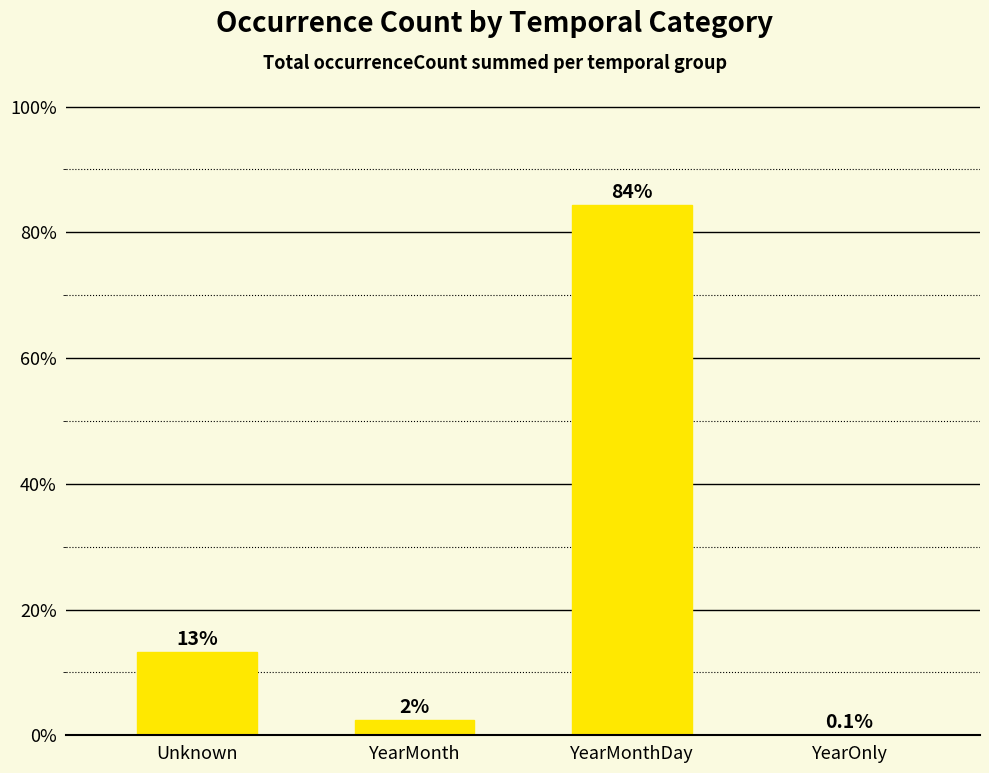

True or false: the data shows 38.1 at YearMonthDay.

False